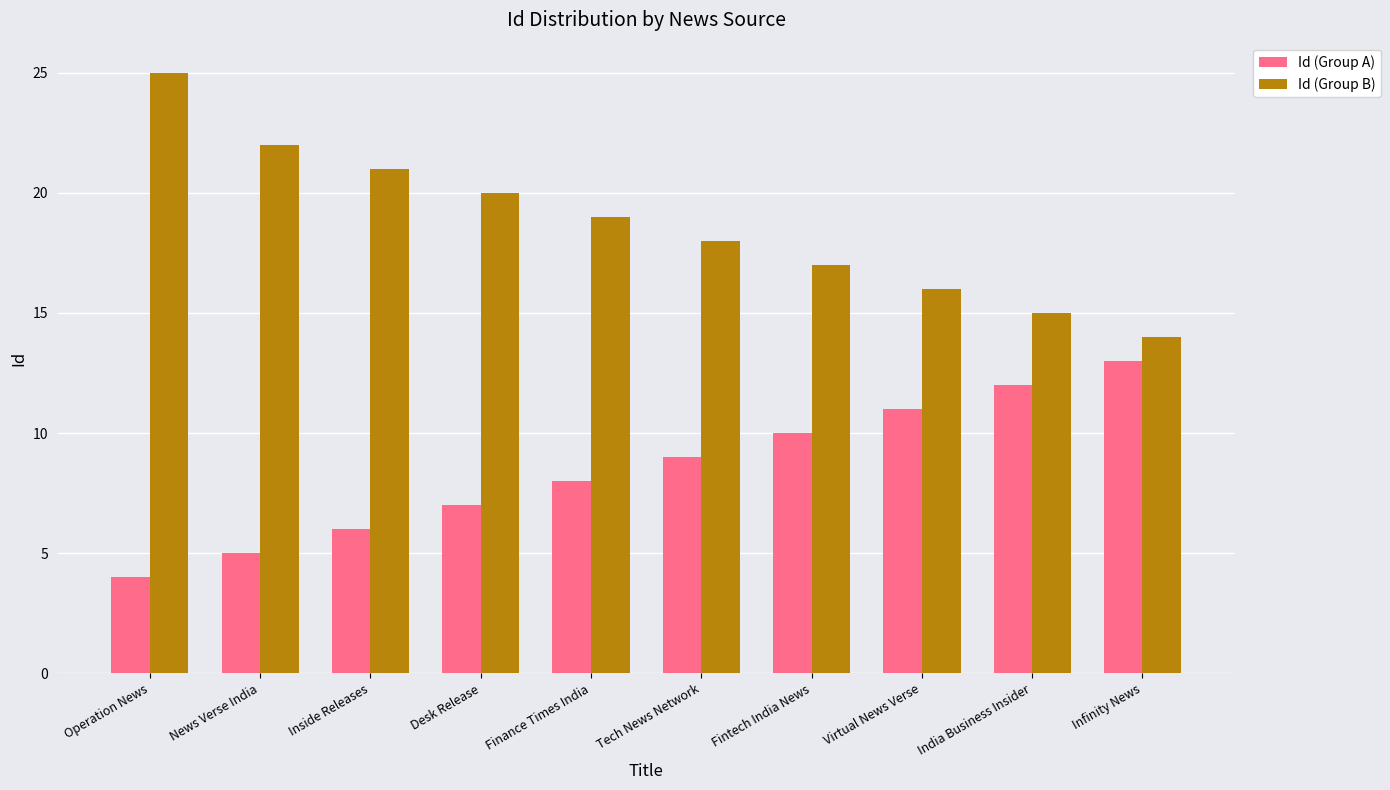

How many categories are shown in the chart?

10